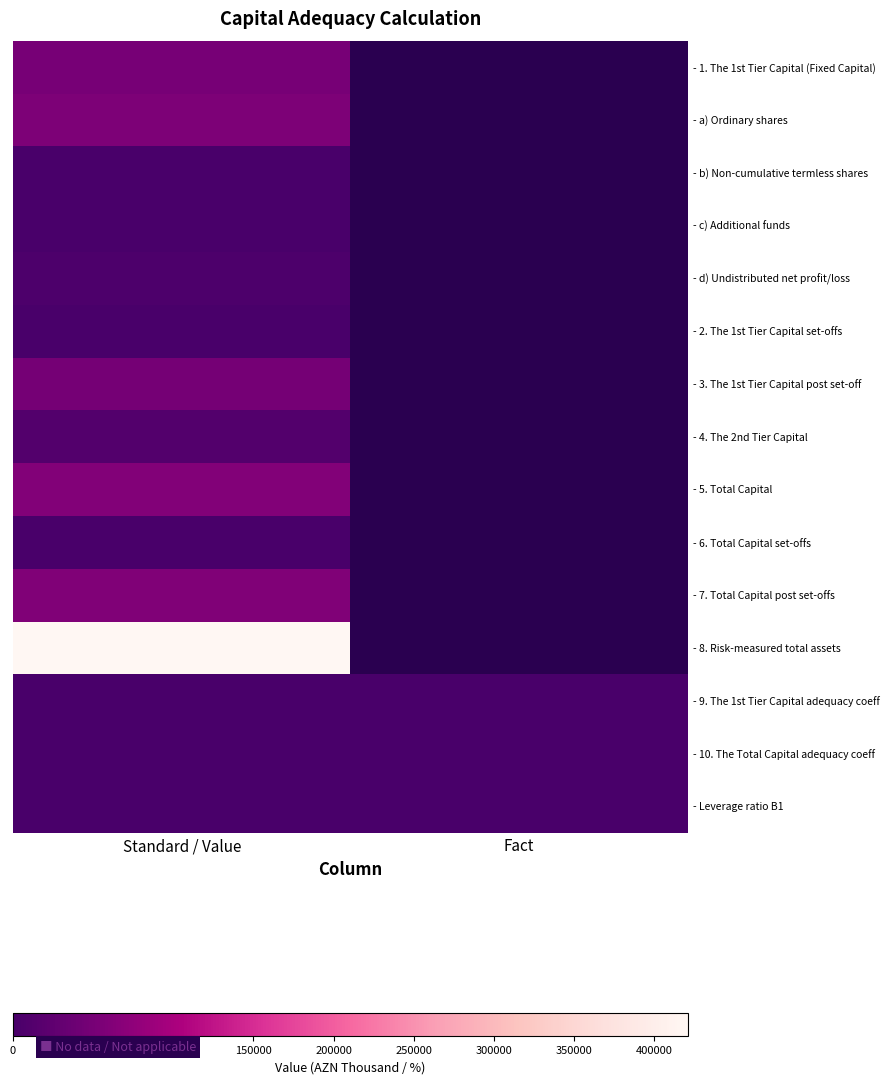

At which category is the sum across all series the highest?

Standard / Value